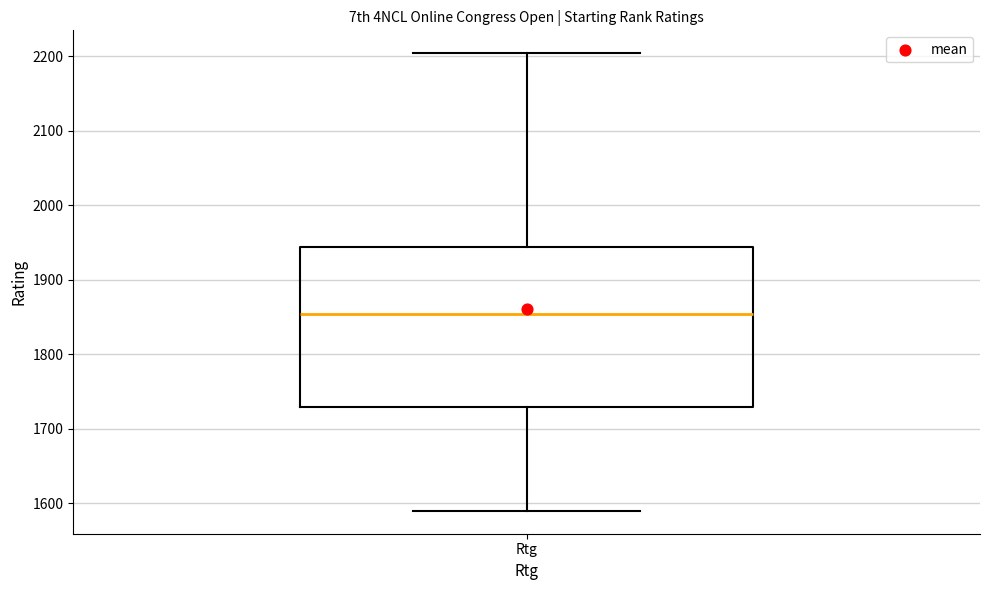

Where does the lower whisker of the box for Rtg end on the y-axis? The values are not printed on the chart, so give them approximately, as read against the axis.

1590